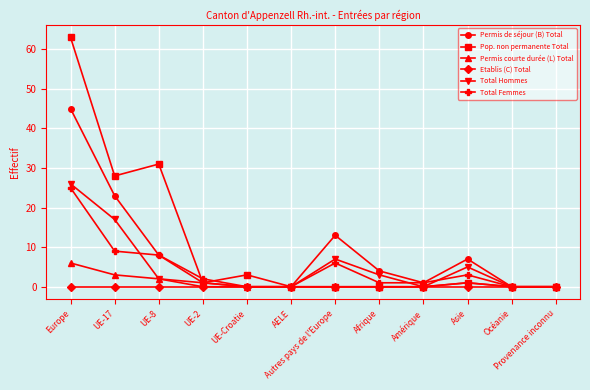

Where is the first local maximum for Pop. non permanente Total?

UE-8